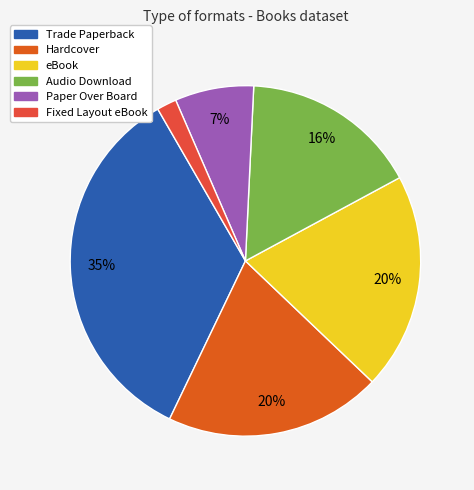

Which slice is the smallest?

Fixed Layout eBook